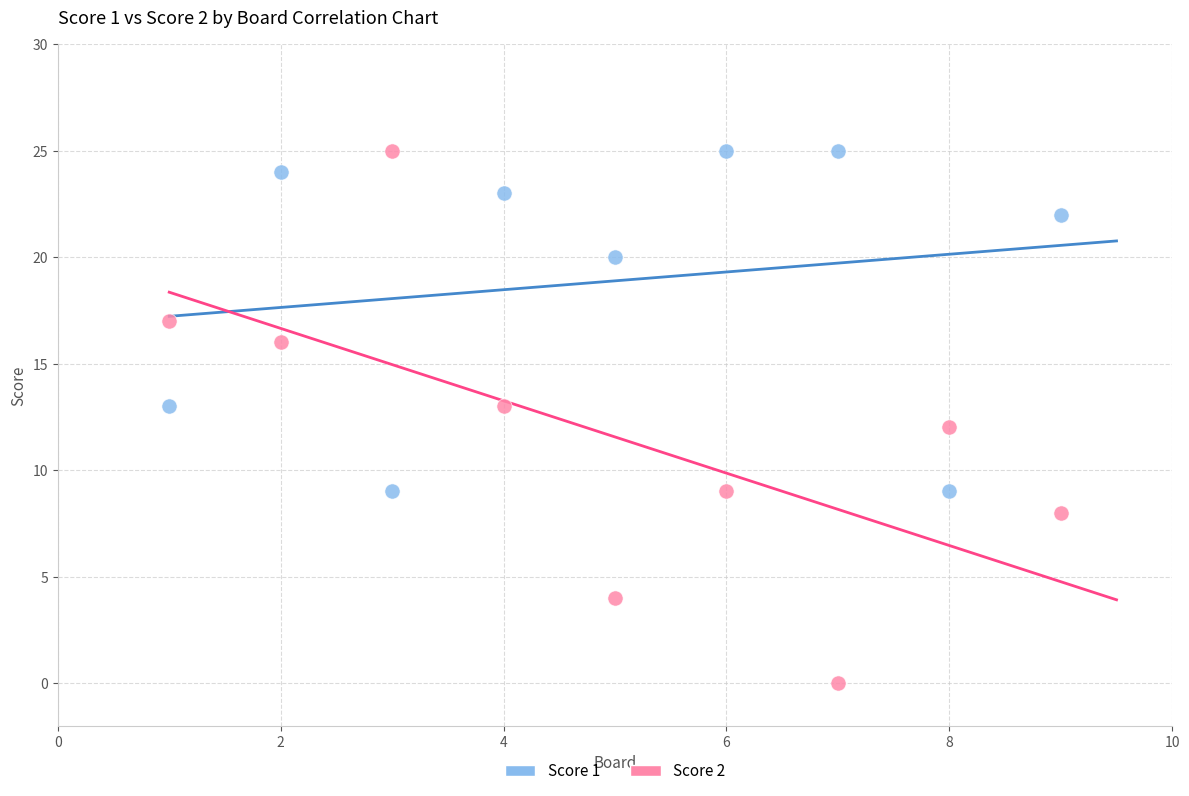

Which series has the largest Y range (max minus min)?

Score 2